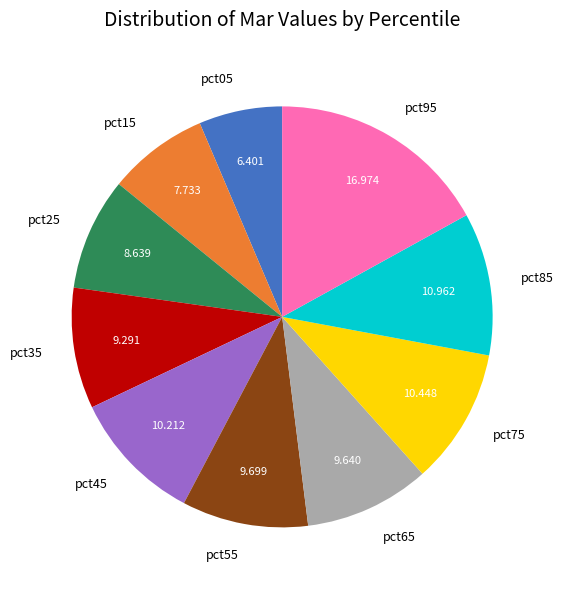

Is there any slice that represents more than half of the pie?

No